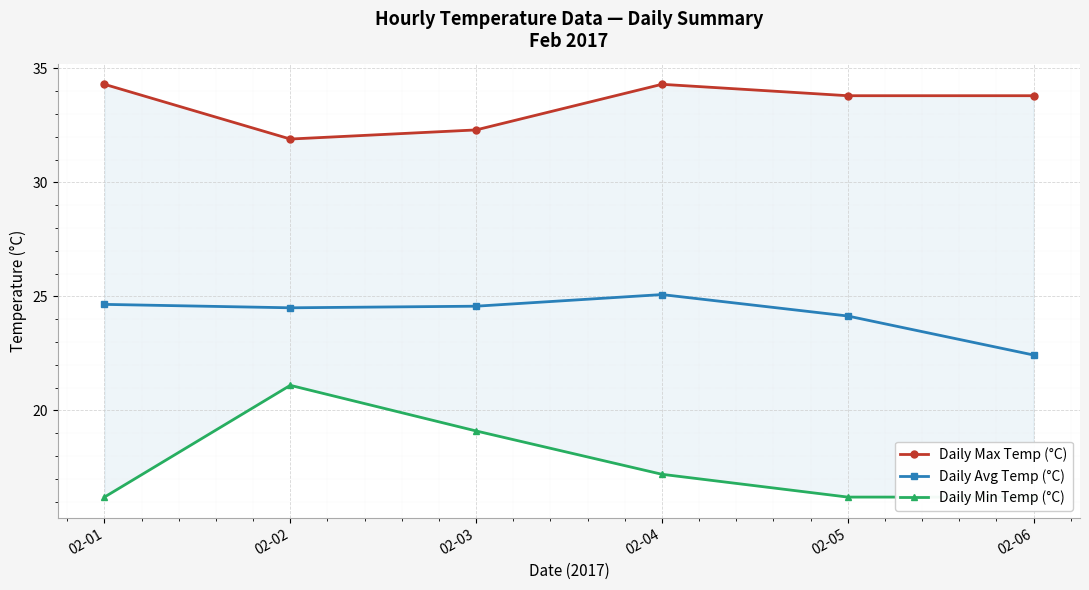

What are all the series names shown in the legend?

Daily Max Temp (°C), Daily Avg Temp (°C), Daily Min Temp (°C)